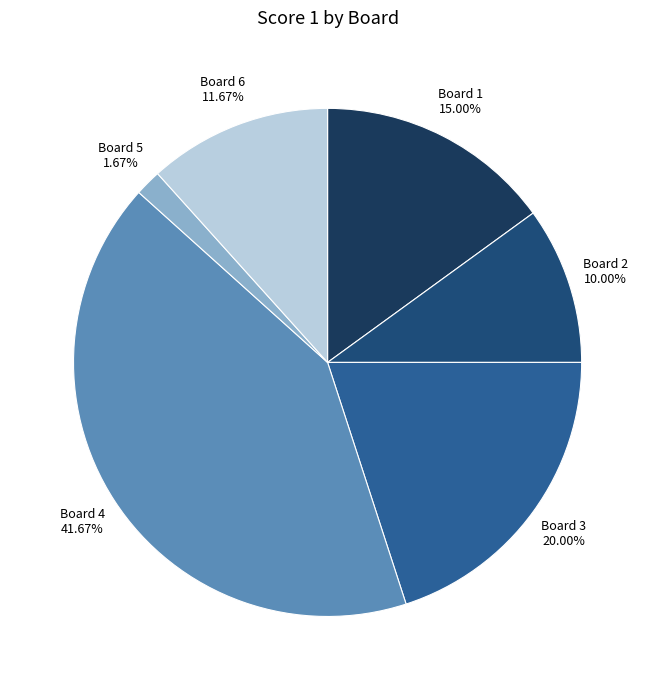

What is the largest slice in the pie chart?

Board 4